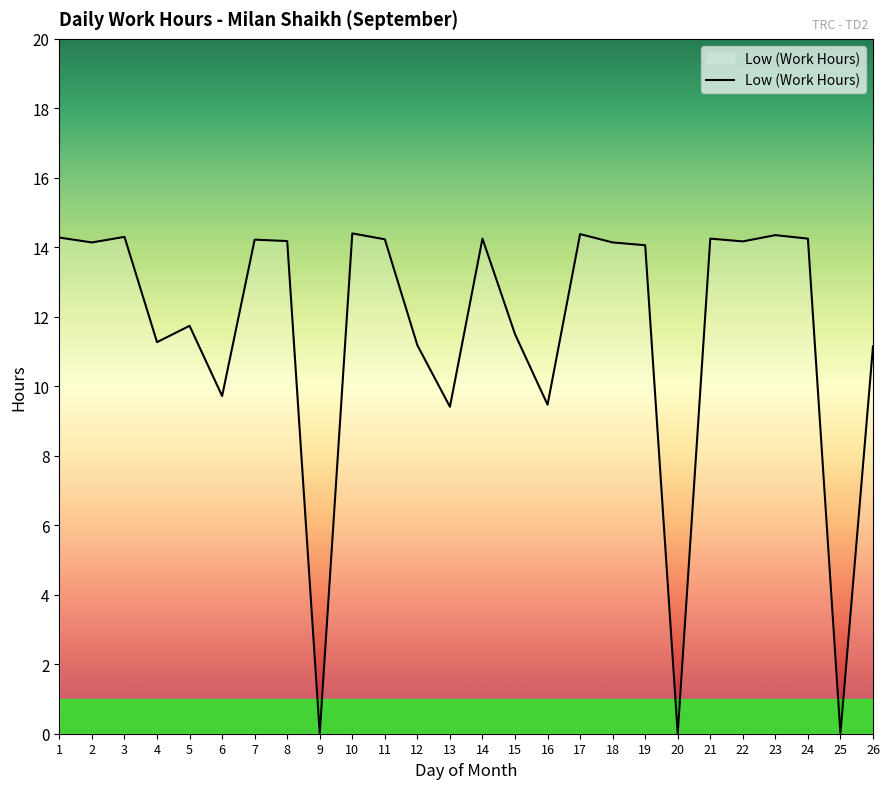

What is the difference between the maximum and minimum values?

14.4